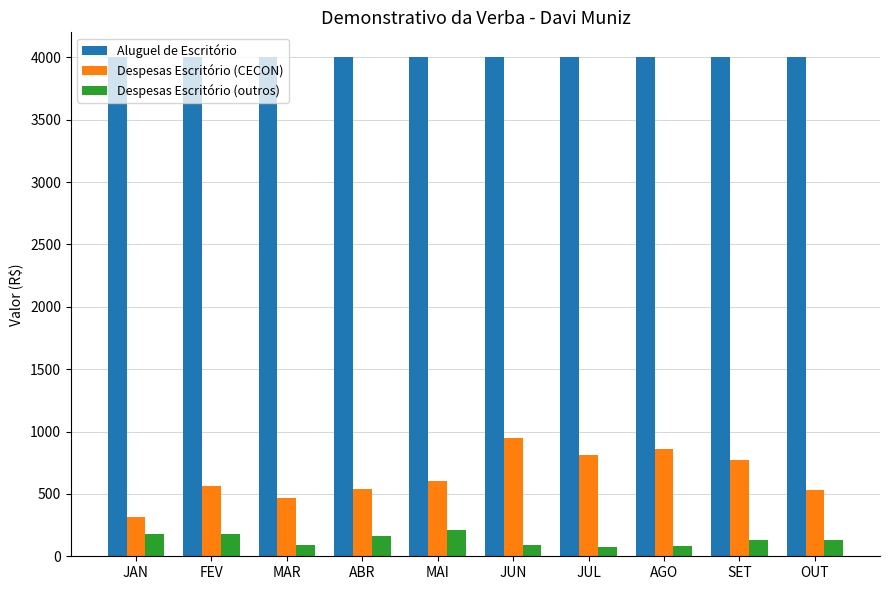

The value of Despesas Escritório (CECON) at ABR is 885.8. True or false?

False